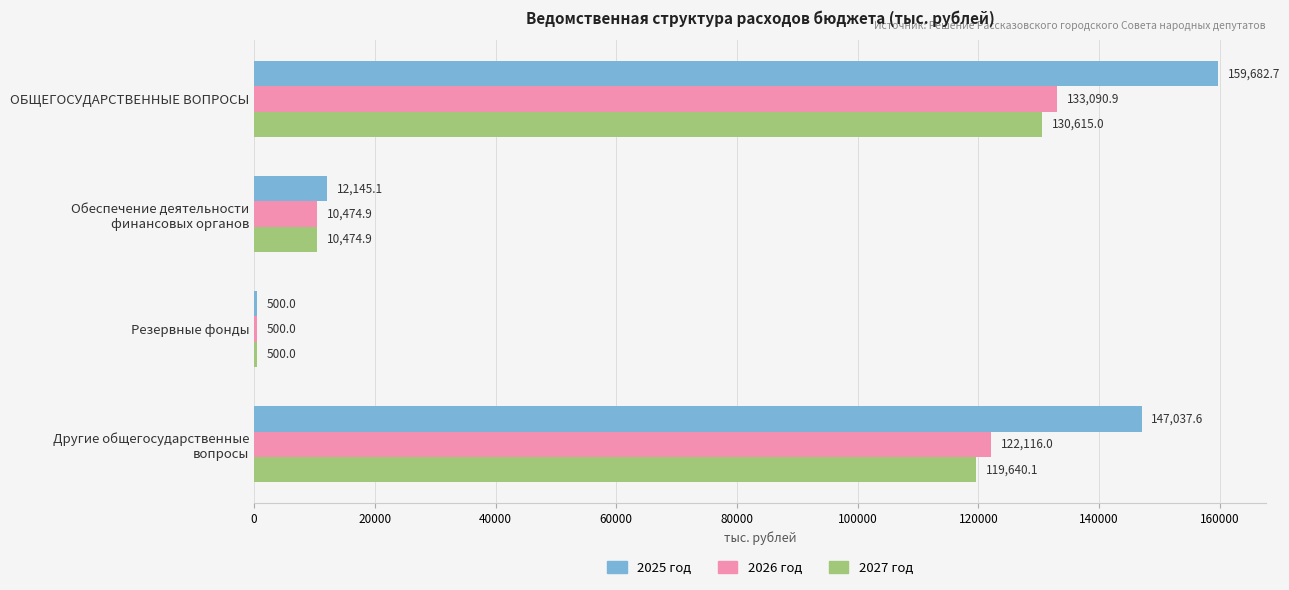

Which label corresponds to the largest value in the chart?

ОБЩЕГОСУДАРСТВЕННЫЕ ВОПРОСЫ